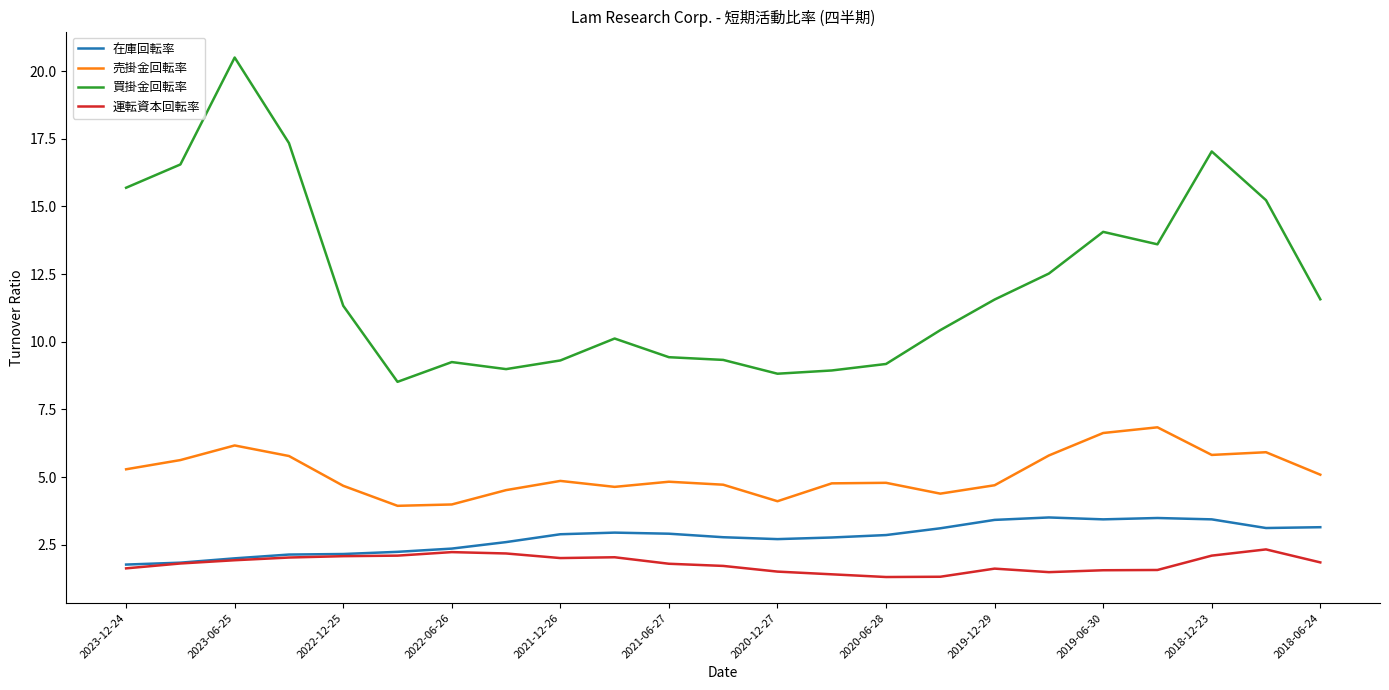

What is the greatest value displayed?

20.5